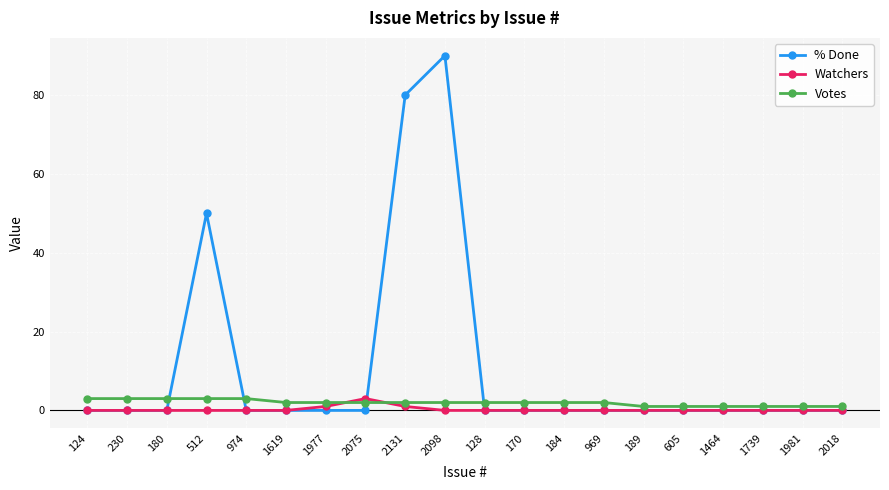

The Watchers series shows 0 at 128. True or false?

True